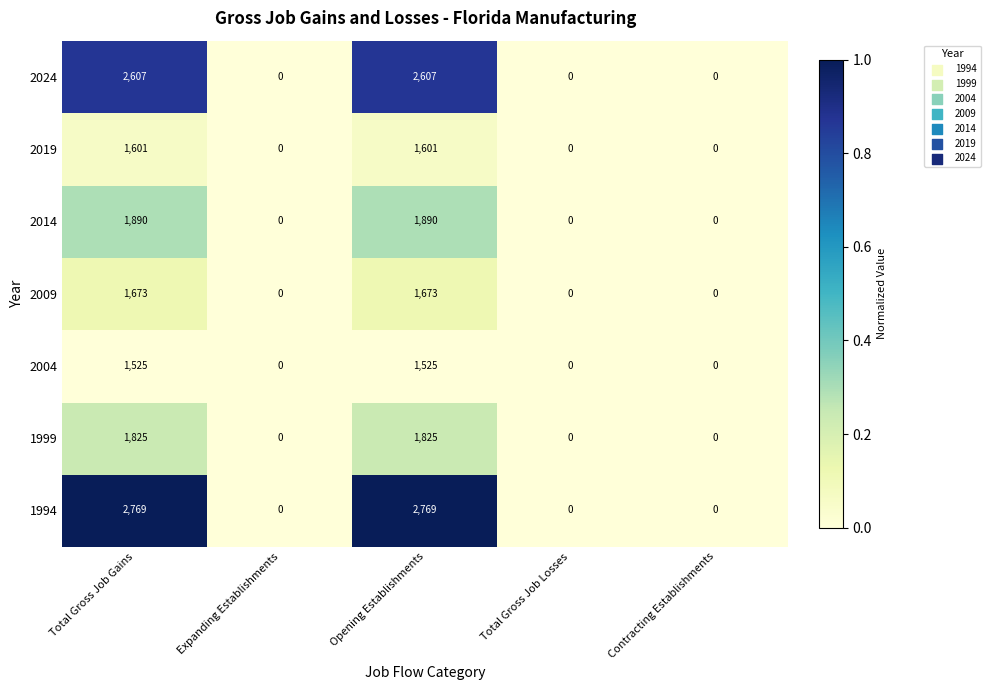

Which series has the widest spread of values?

1994